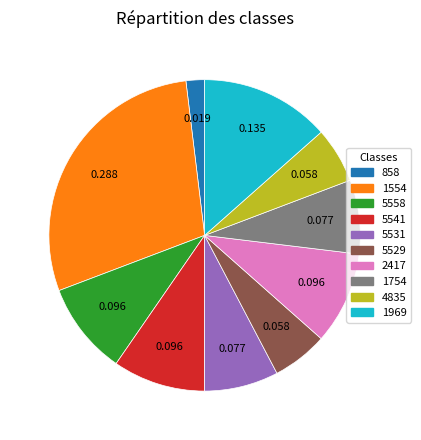

The 1969 slice represents 13% of the pie. True or false?

True